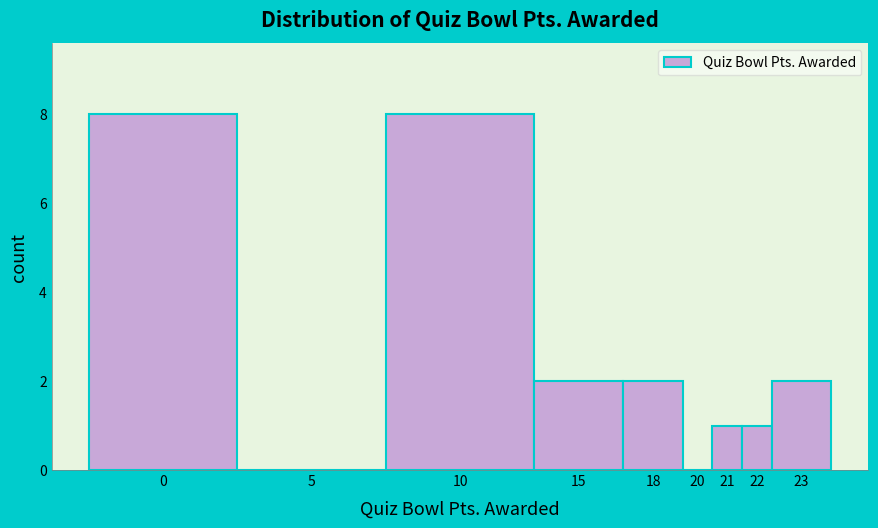

Reading left to right, transcribe all the data shown in this chart.

0=8	5=0	10=8	15=2	18=2	20=0	21=1	22=1	23=2